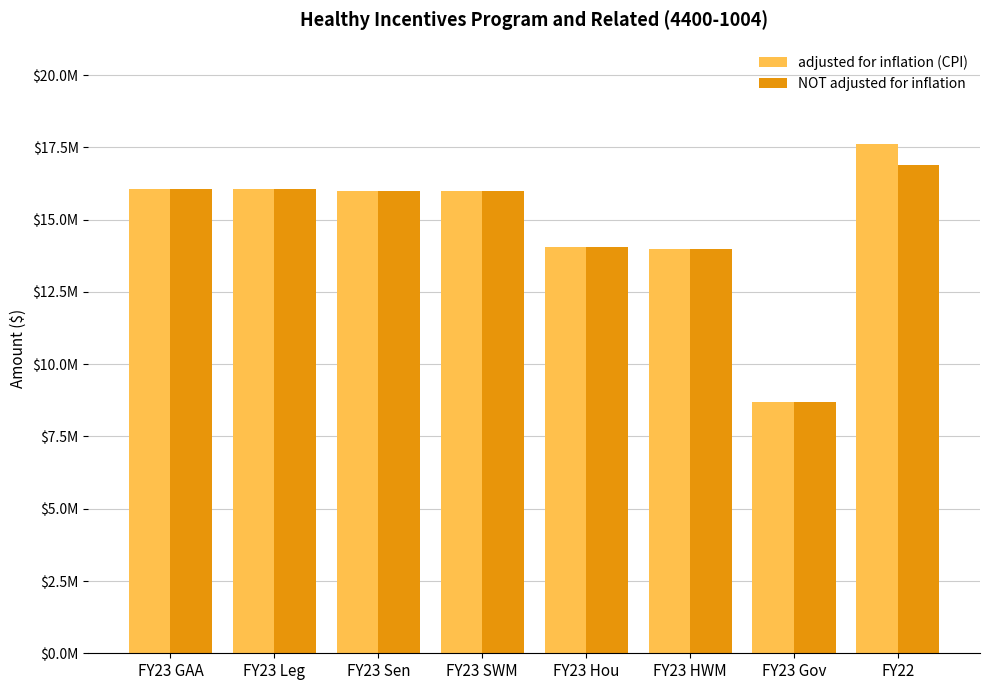

What are all the series names shown in the legend?

adjusted for inflation (CPI), NOT adjusted for inflation